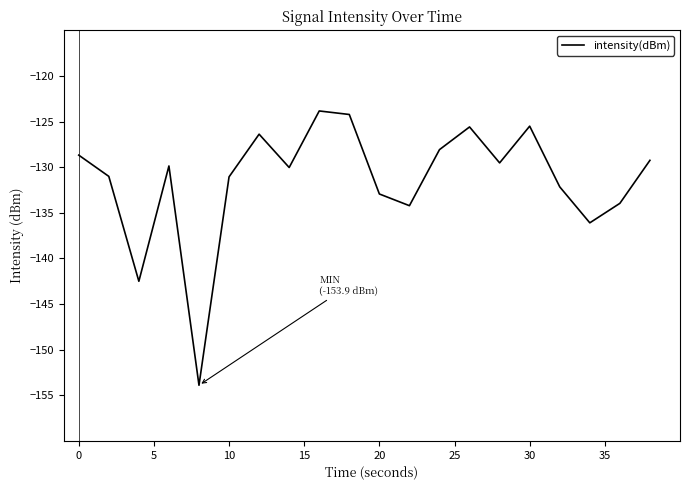

What is the greatest value displayed?

-123.8